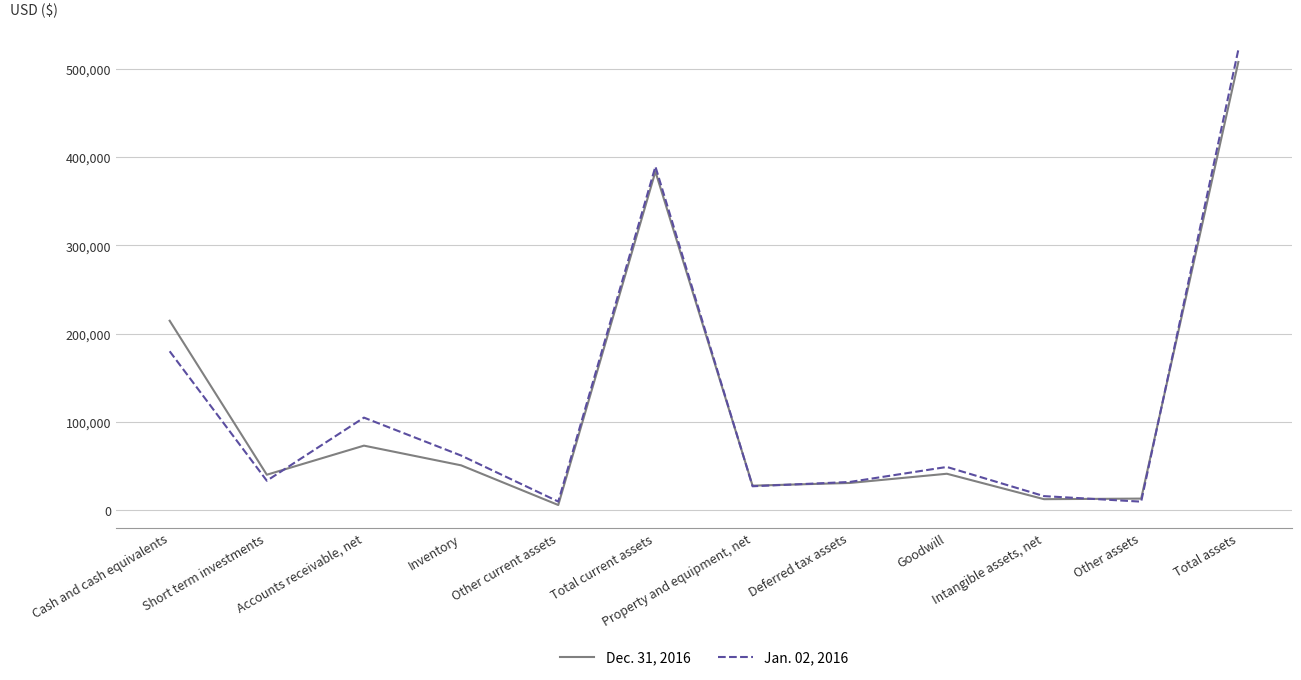

At Total current assets, list the series in order from smallest to largest.

Dec. 31, 2016, Jan. 02, 2016